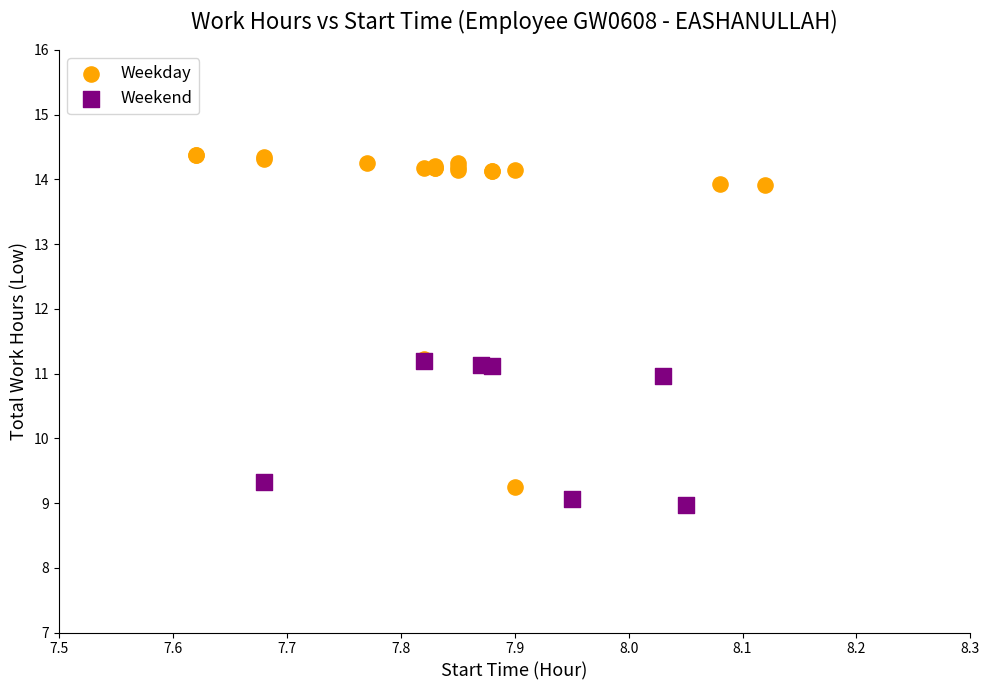

What are all the series names shown in the legend?

Weekday, Weekend